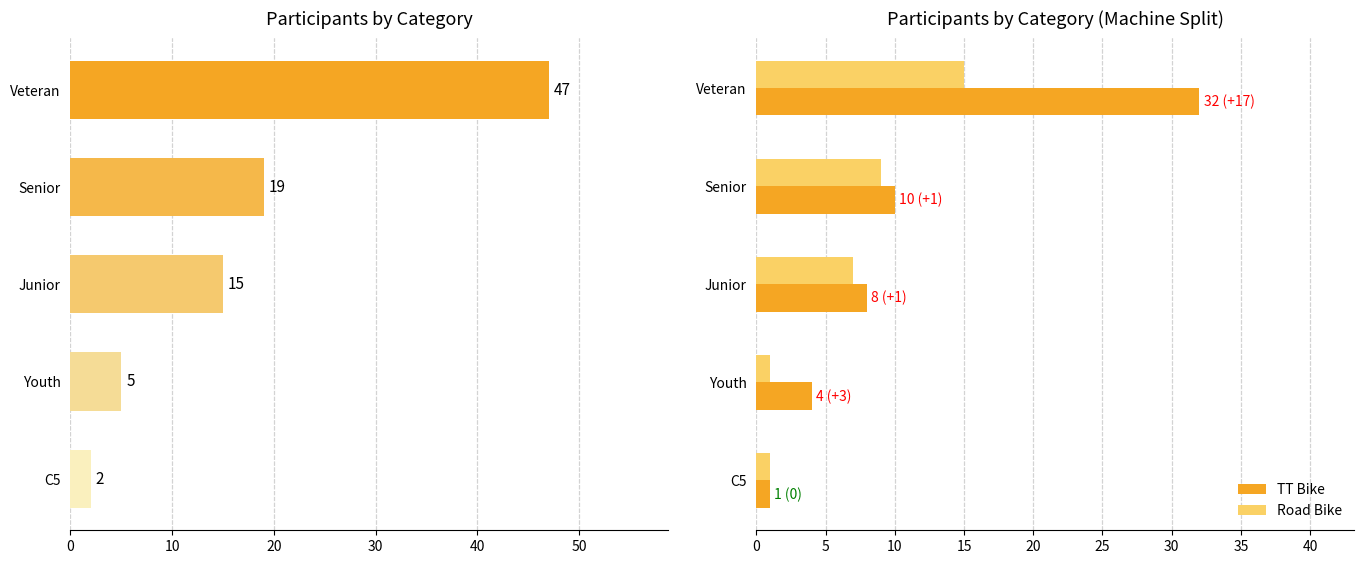

Is the value of TT Bike at 30 greater than the value of Road Bike at 0?

No